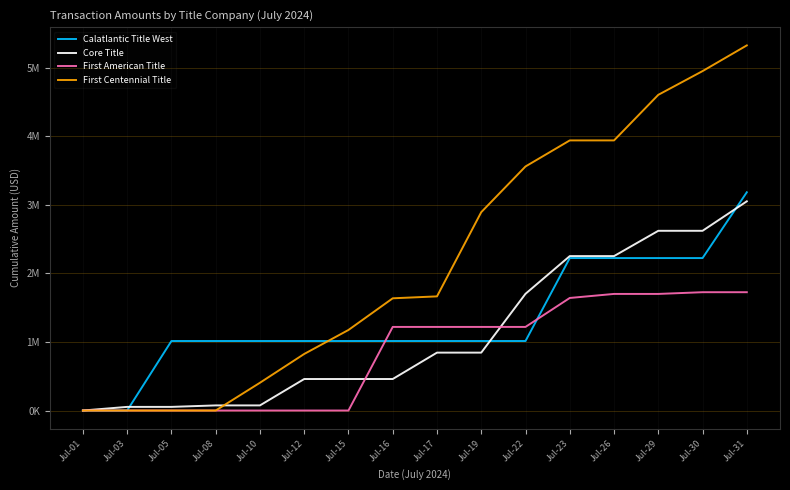

What is the sum of all First Centennial Title values?

34923800